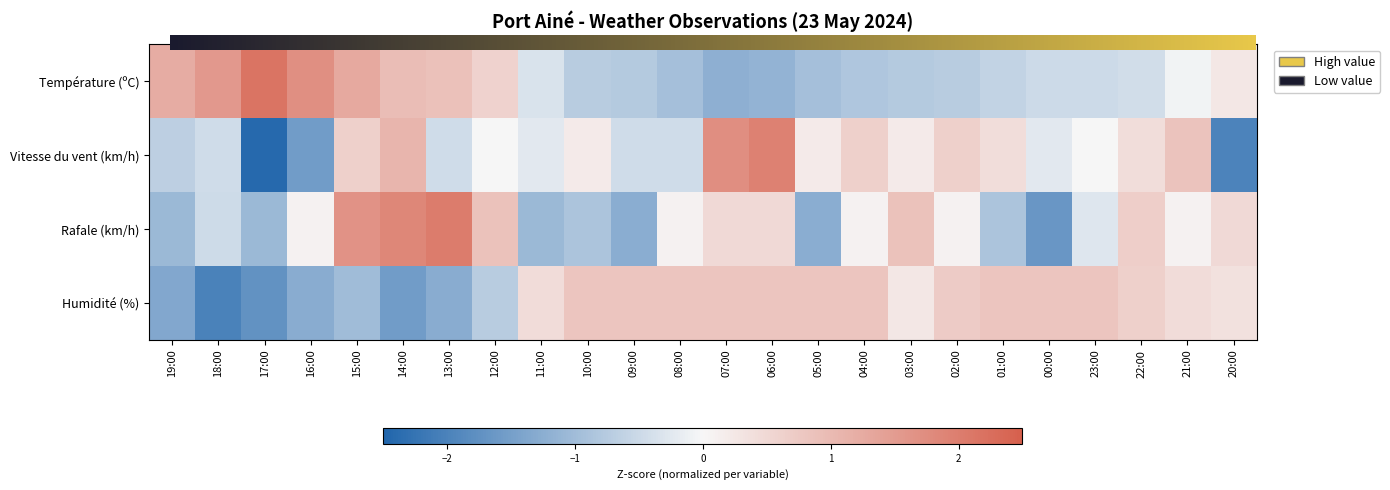

Reading left to right, transcribe all the data shown in this chart.

Température (ºC): 1.2	1.5	2.2	1.7	1.3	0.9	0.9	0.6	-0.3	-0.7	-0.8	-0.9	-1.2	-1.2	-0.9	-0.8	-0.8	-0.7	-0.6	-0.5	-0.5	-0.4	-0.1	0.3
Vitesse du vent (km/h): -0.7	-0.5	-2.4	-1.5	0.6	1.1	-0.5	-0.0	-0.2	0.2	-0.5	-0.5	1.7	1.9	0.2	0.6	0.2	0.6	0.4	-0.2	-0.0	0.4	0.9	-2.0
Rafale (km/h): -1.1	-0.5	-1.1	0.1	1.6	1.8	2.0	0.9	-1.1	-0.9	-1.3	0.1	0.5	0.5	-1.3	0.1	0.9	0.1	-0.9	-1.6	-0.3	0.7	0.1	0.5
Humidité (%): -1.4	-2.0	-1.7	-1.3	-1.0	-1.5	-1.3	-0.7	0.4	0.8	0.8	0.8	0.8	0.8	0.8	0.8	0.3	0.7	0.8	0.8	0.8	0.6	0.4	0.4